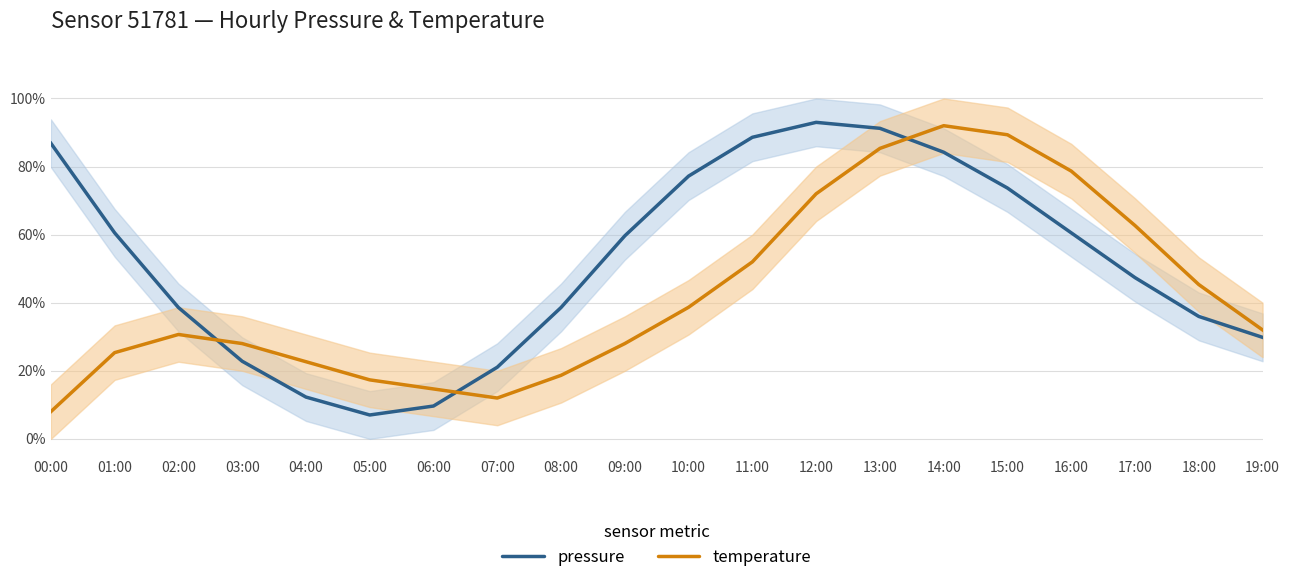

What is the difference between the maximum and second lowest values in the temperature series?

0.8